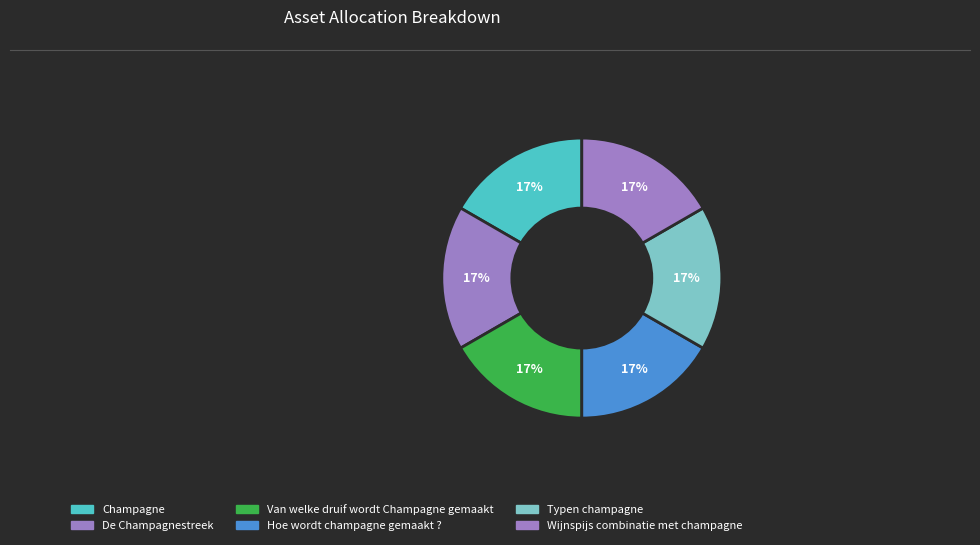

The Typen champagne slice represents 9% of the pie. True or false?

False